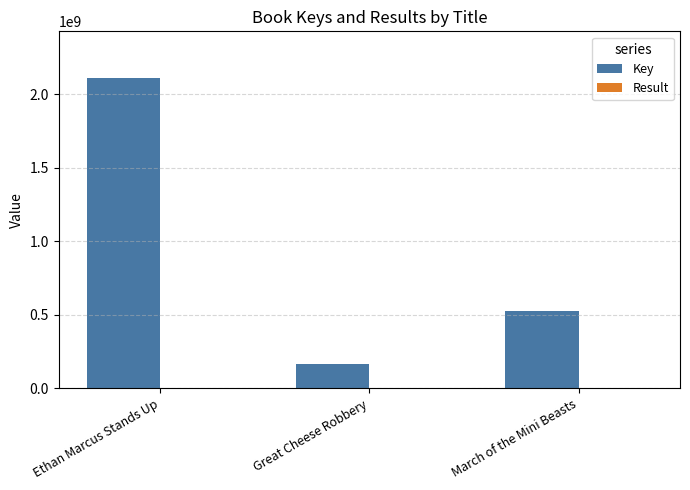

What is the greatest value displayed?

2112904058